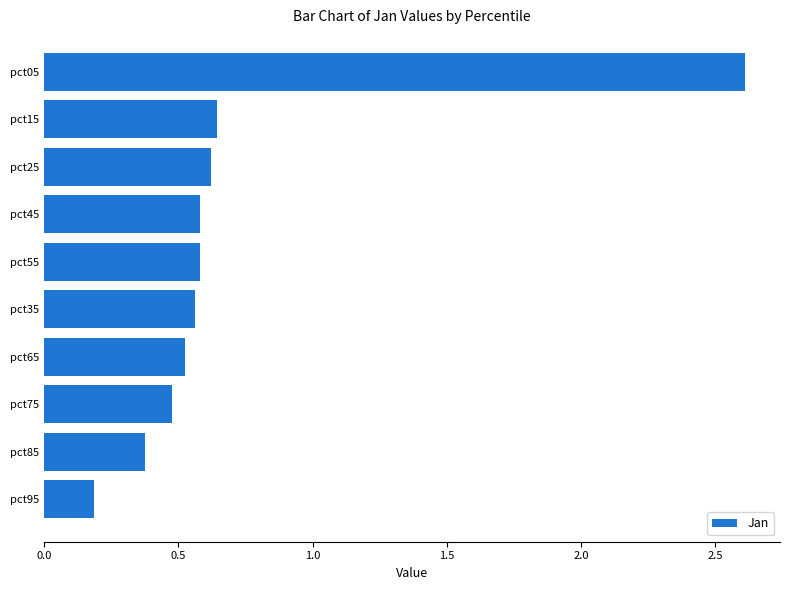

What is the difference between the maximum and minimum values?

2.4